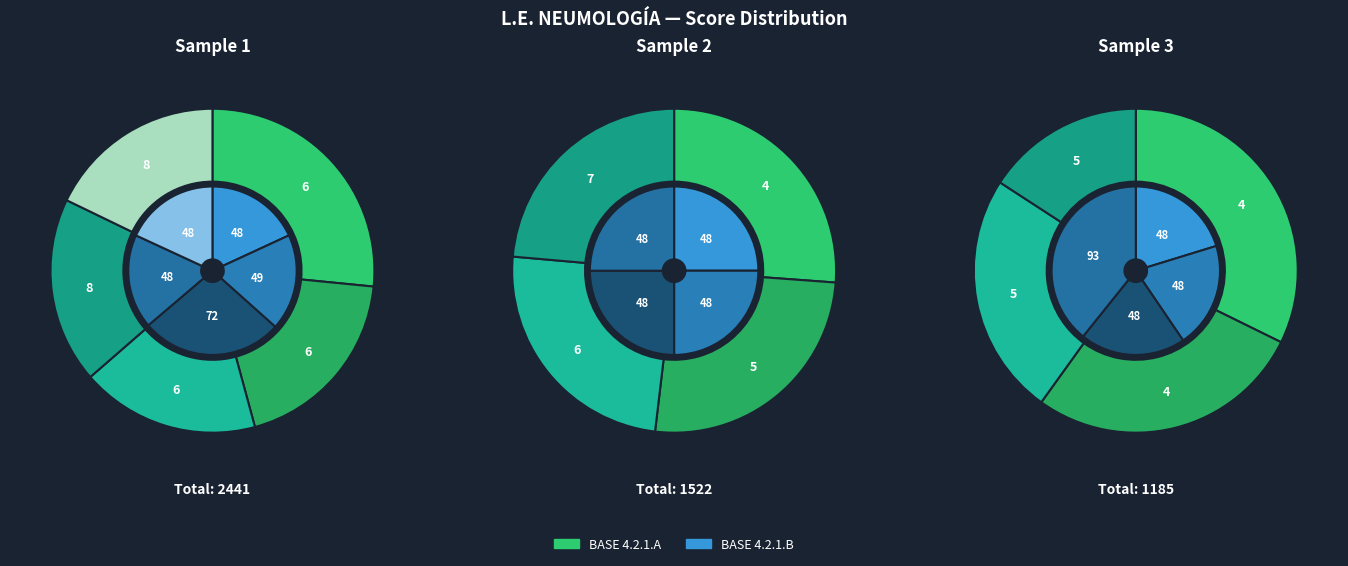

True or false: GARCIA accounts for 13% of the total.

False